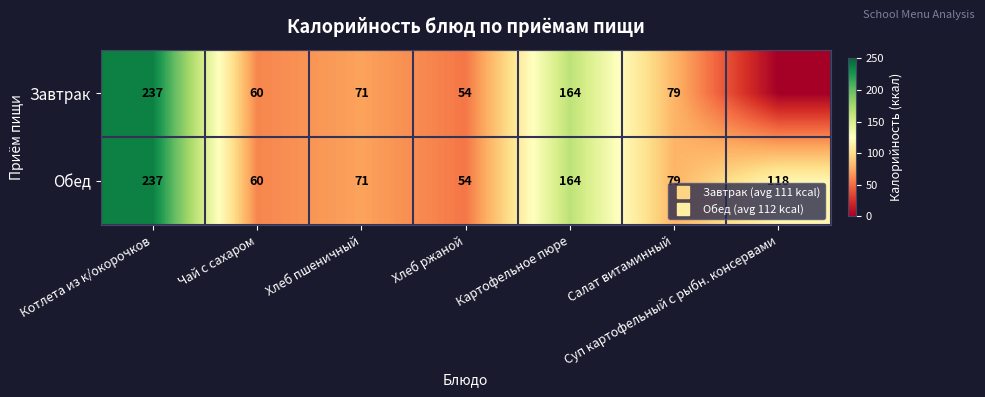

Which has a higher value, Хлеб пшеничный or Салат витаминный?

Салат витаминный